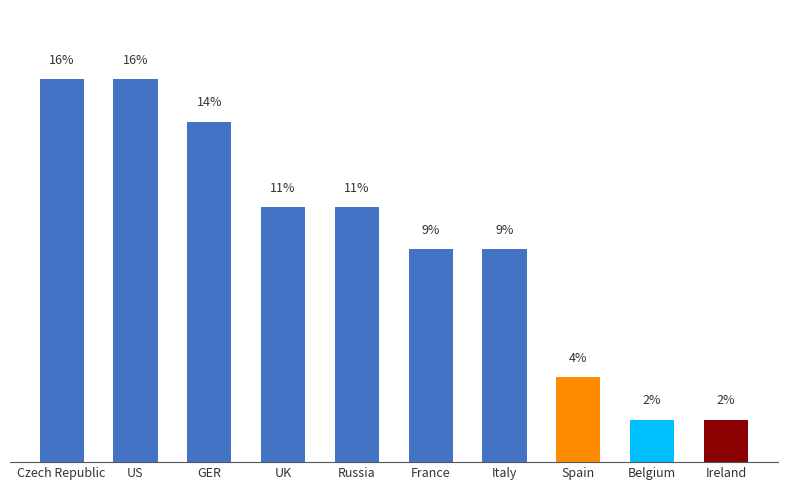

Are the bars horizontal?

No